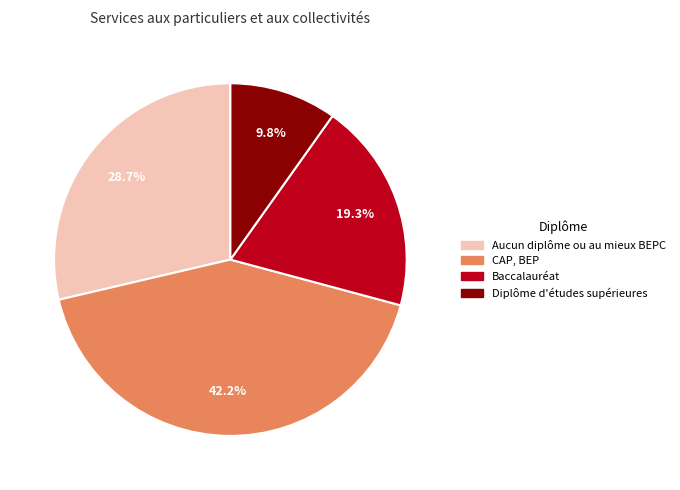

Combined, do Aucun diplôme ou au mieux BEPC and Diplôme d'études supérieures account for over 50%?

No